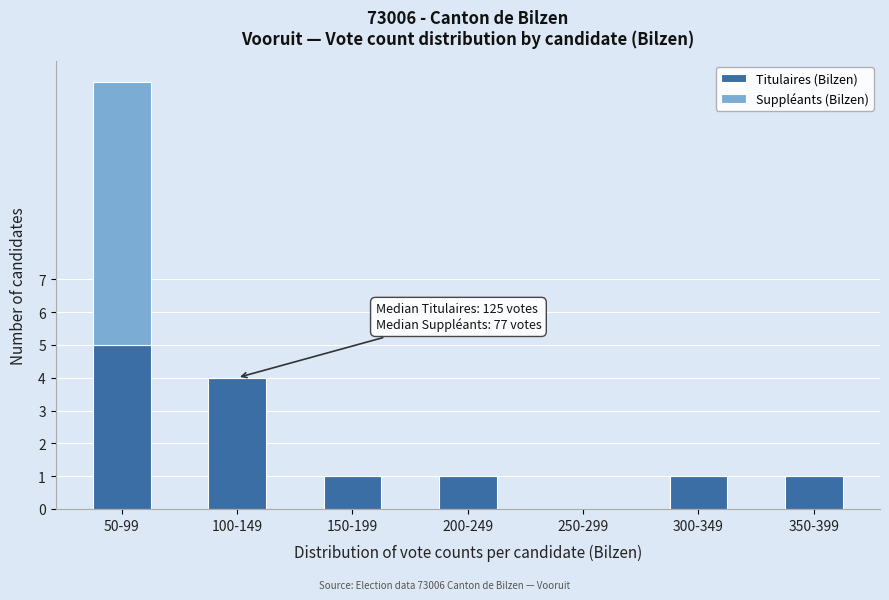

Reading left to right, what are the values for Titulaires (Bilzen)?

50-99=5	100-149=4	150-199=1	200-249=1	250-299=0	300-349=1	350-399=1